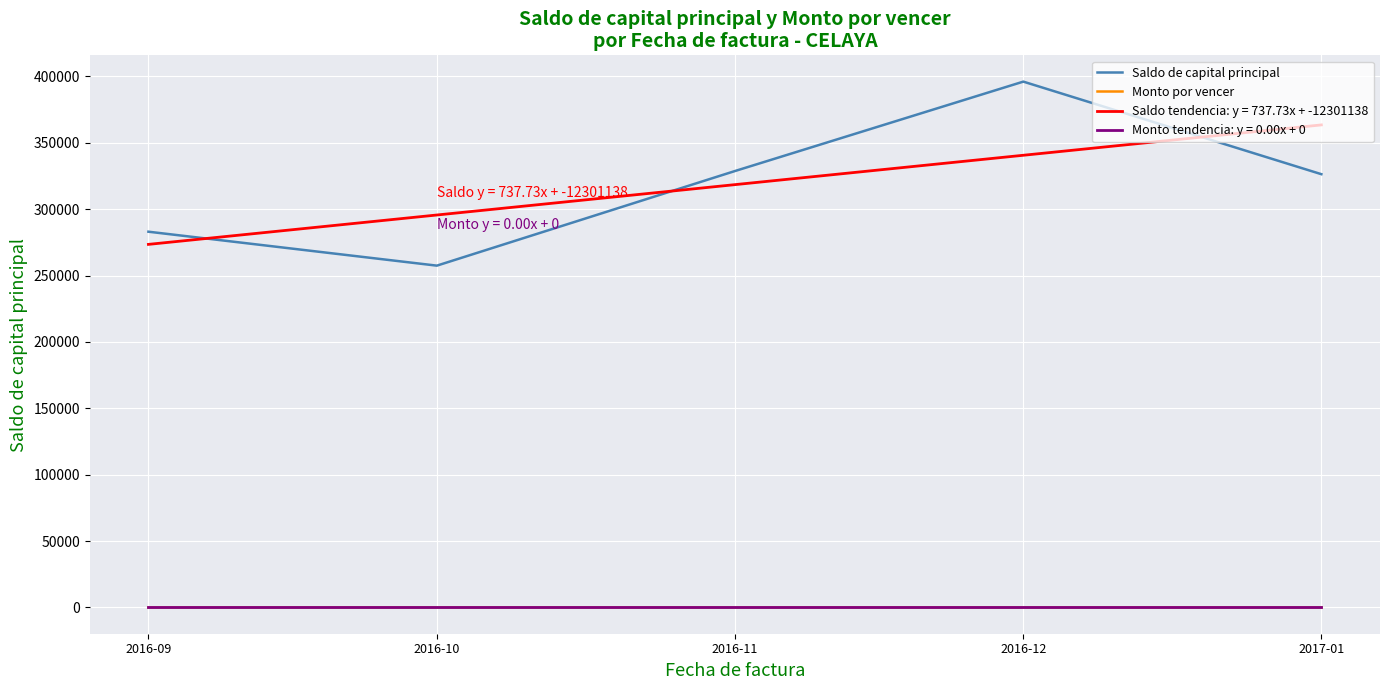

True or false: Saldo de capital principal and Monto por vencer intersect in this chart.

False